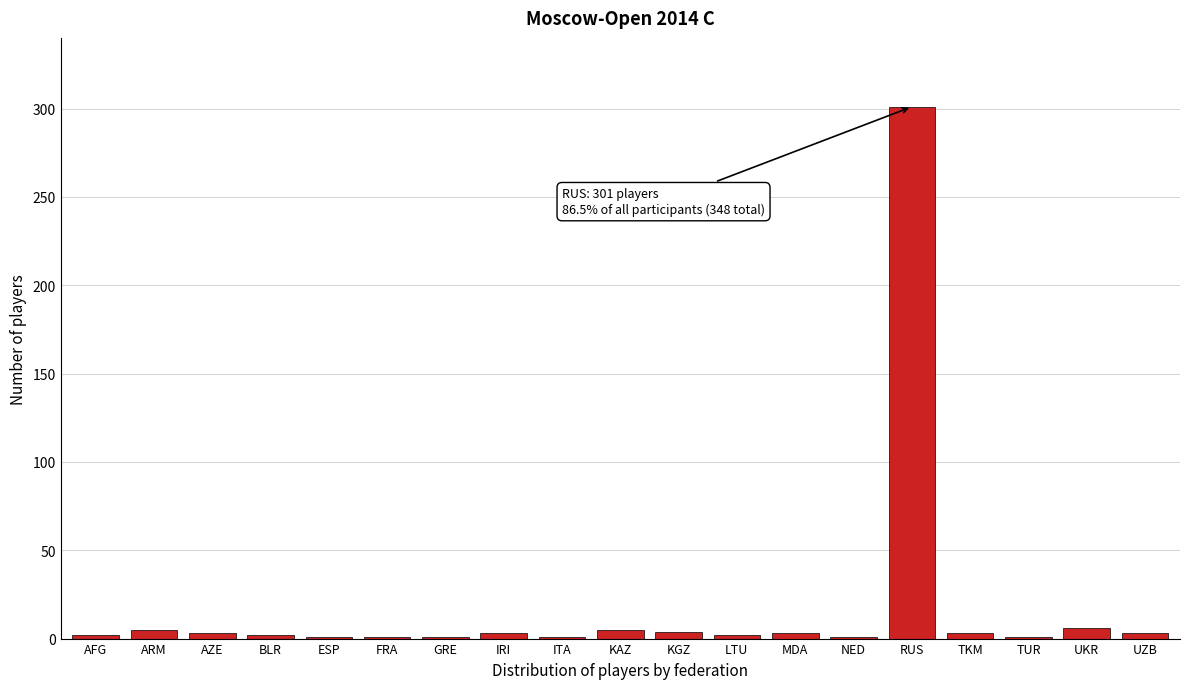

What is the sum of all values?

348